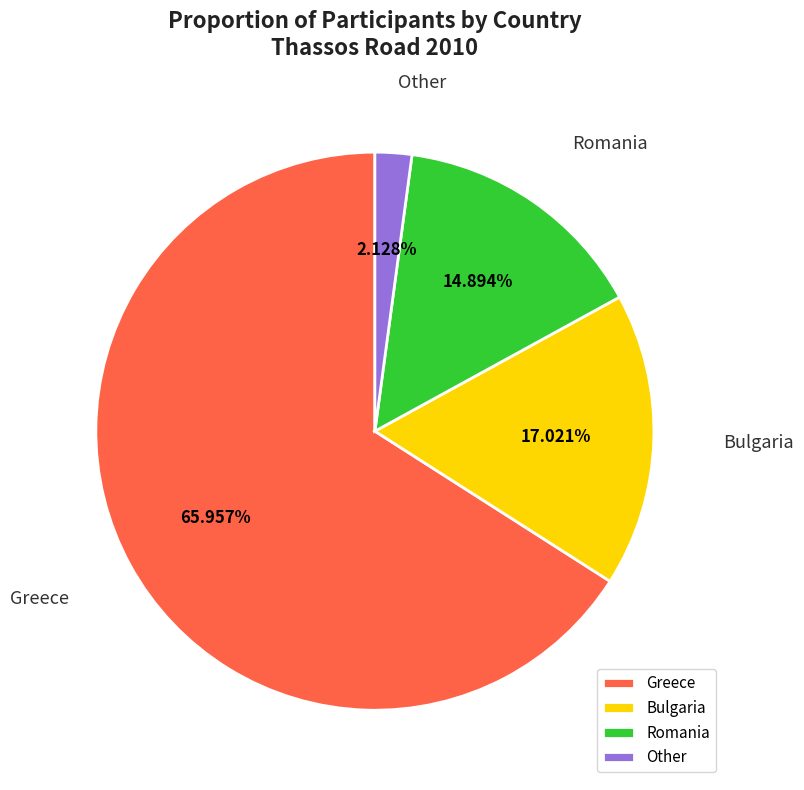

Is there a majority slice in this chart?

Yes